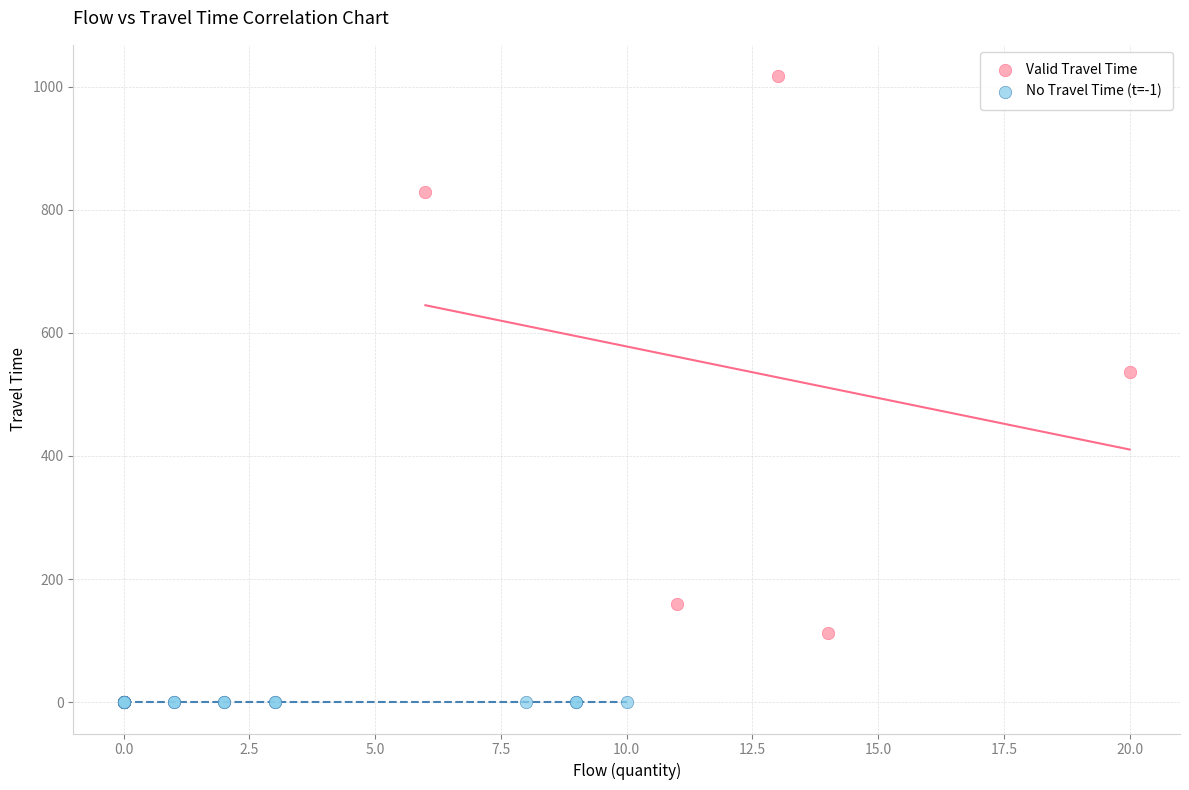

Which series contains the highest Y value?

Valid Travel Time